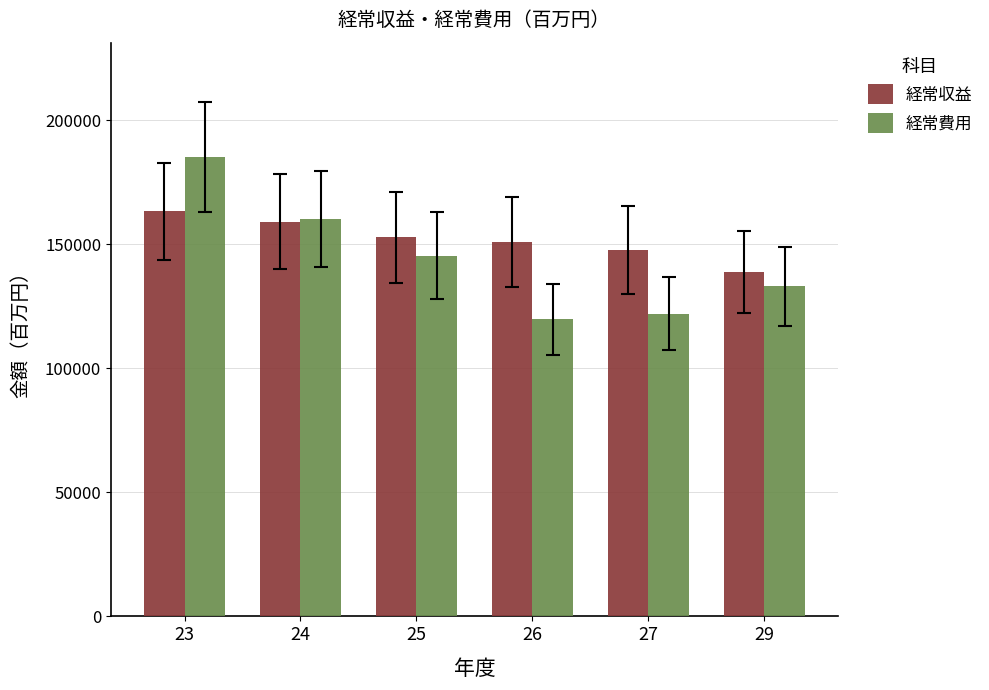

Reading right to left, what are all the values shown in this chart?

経常収益: 29=138739	27=147530	26=150814	25=152799	24=159123	23=163273
経常費用: 29=133112	27=122057	26=119775	25=145395	24=160203	23=185000